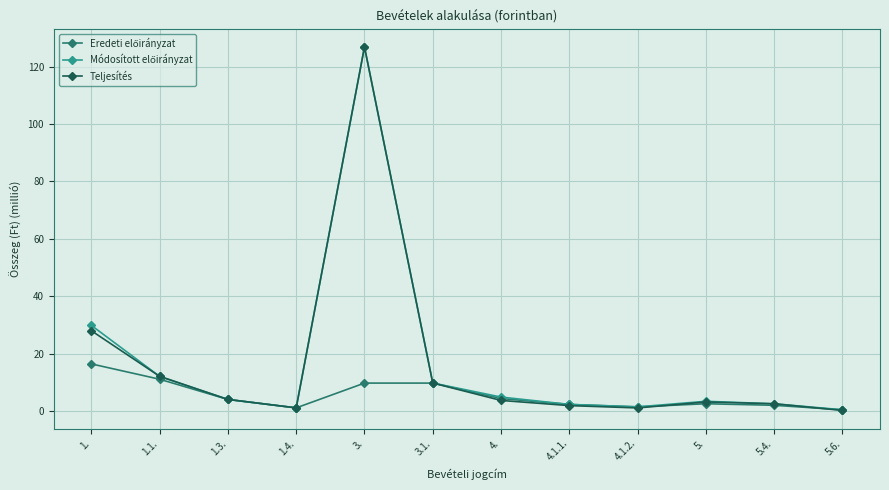

At how many categories does at least one series exceed 42?

1